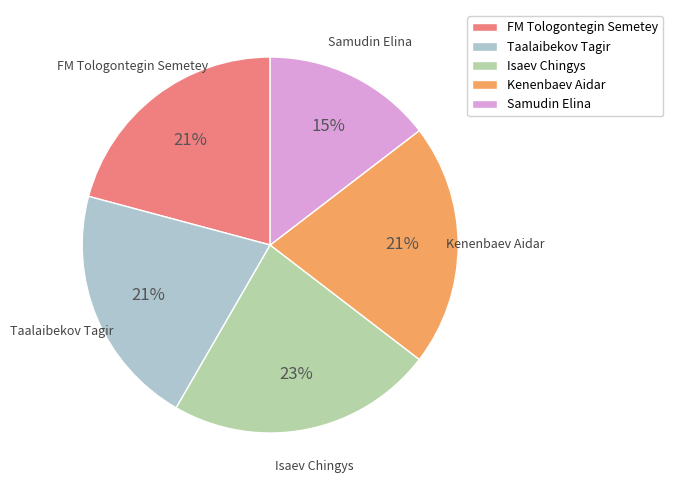

Approximately how many times larger is the value at Isaev Chingys compared to Kenenbaev Aidar?

1.1